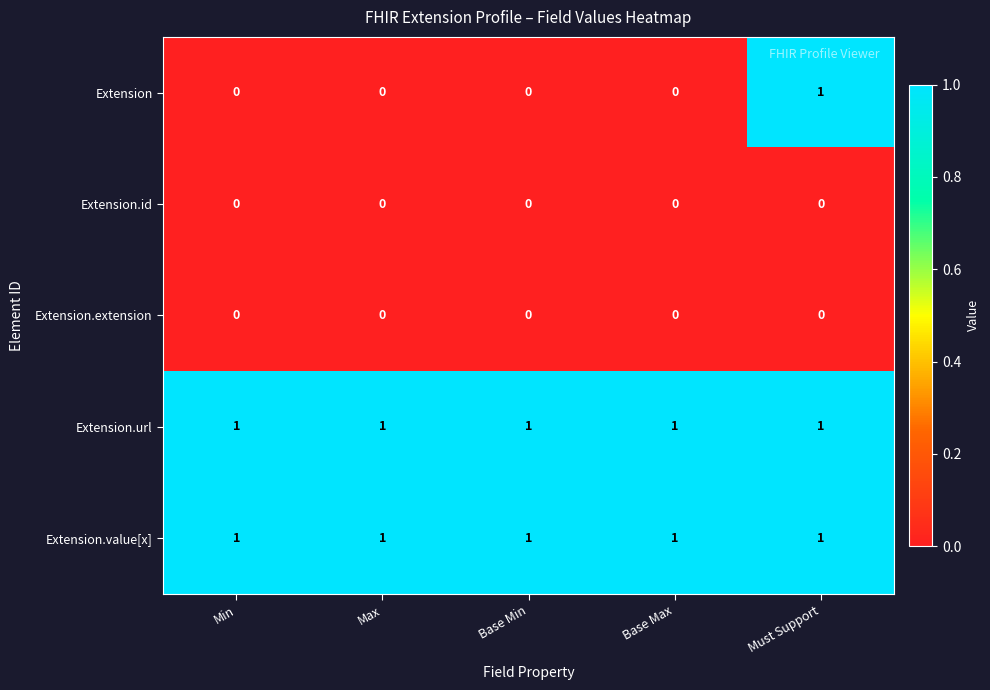

Reading left to right, what are all the values shown in this chart?

Extension: Min=0	Max=0	Base Min=0	Base Max=0	Must Support=1
Extension.id: Min=0	Max=0	Base Min=0	Base Max=0	Must Support=0
Extension.extension: Min=0	Max=0	Base Min=0	Base Max=0	Must Support=0
Extension.url: Min=1	Max=1	Base Min=1	Base Max=1	Must Support=1
Extension.value[x]: Min=1	Max=1	Base Min=1	Base Max=1	Must Support=1